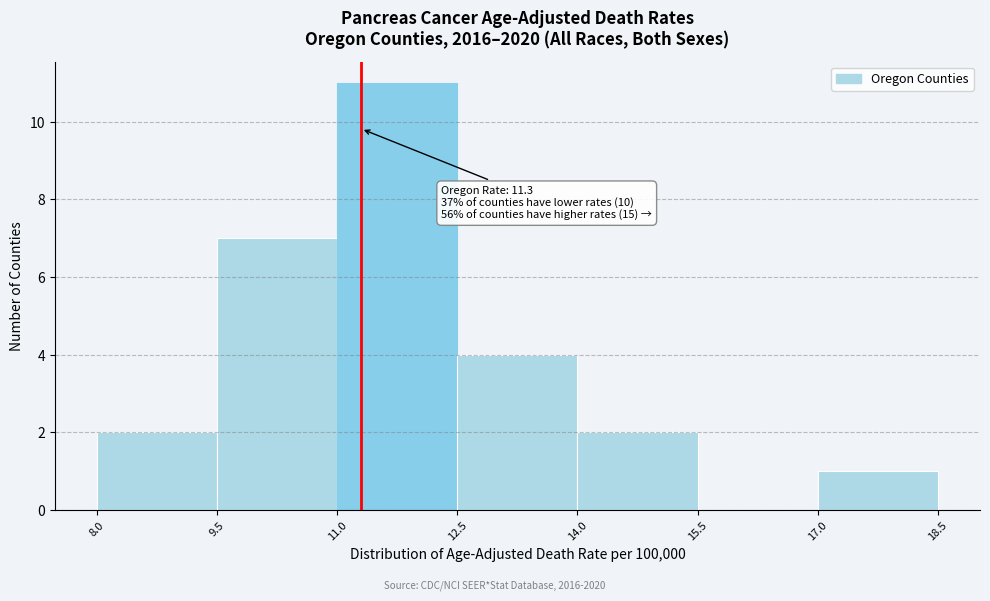

Which range on the x-axis has the tallest bar?

11.0 to 12.5